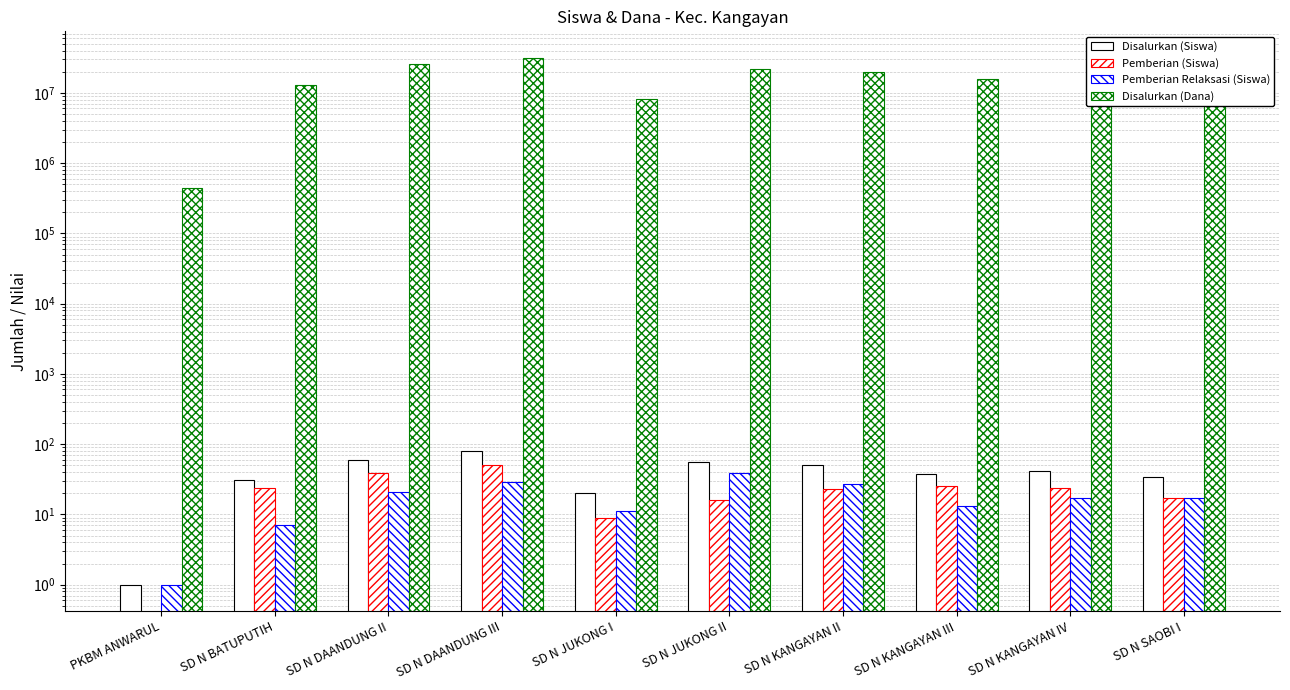

At how many categories does at least one series exceed 4987957?

9